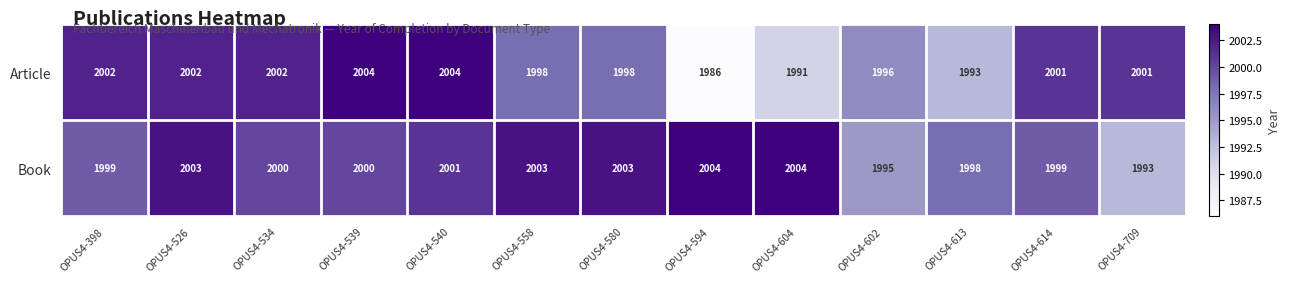

At which label does Book reach its minimum?

OPUS4-709